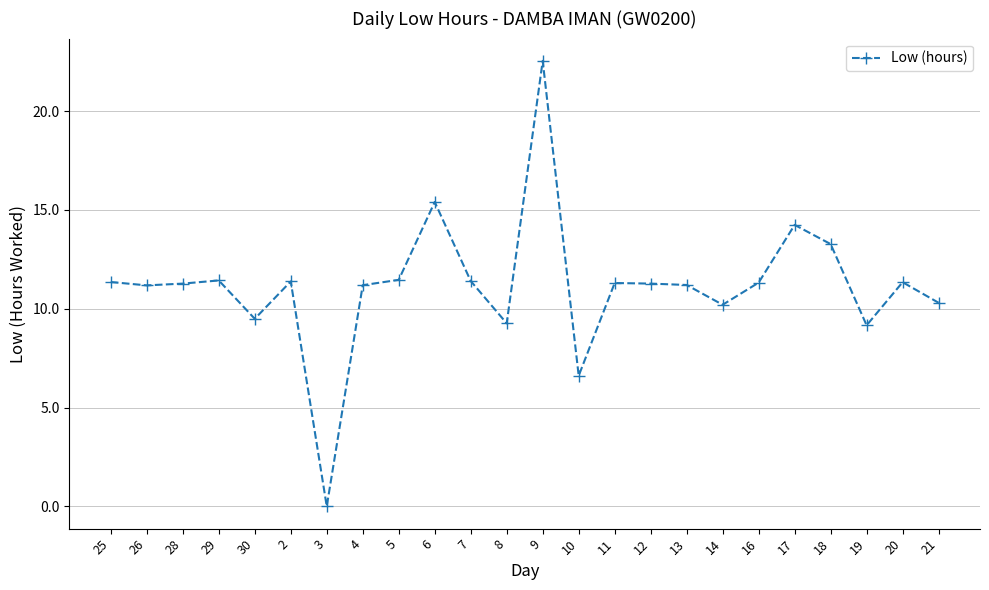

What is the value of the 15th point from the left?

11.3